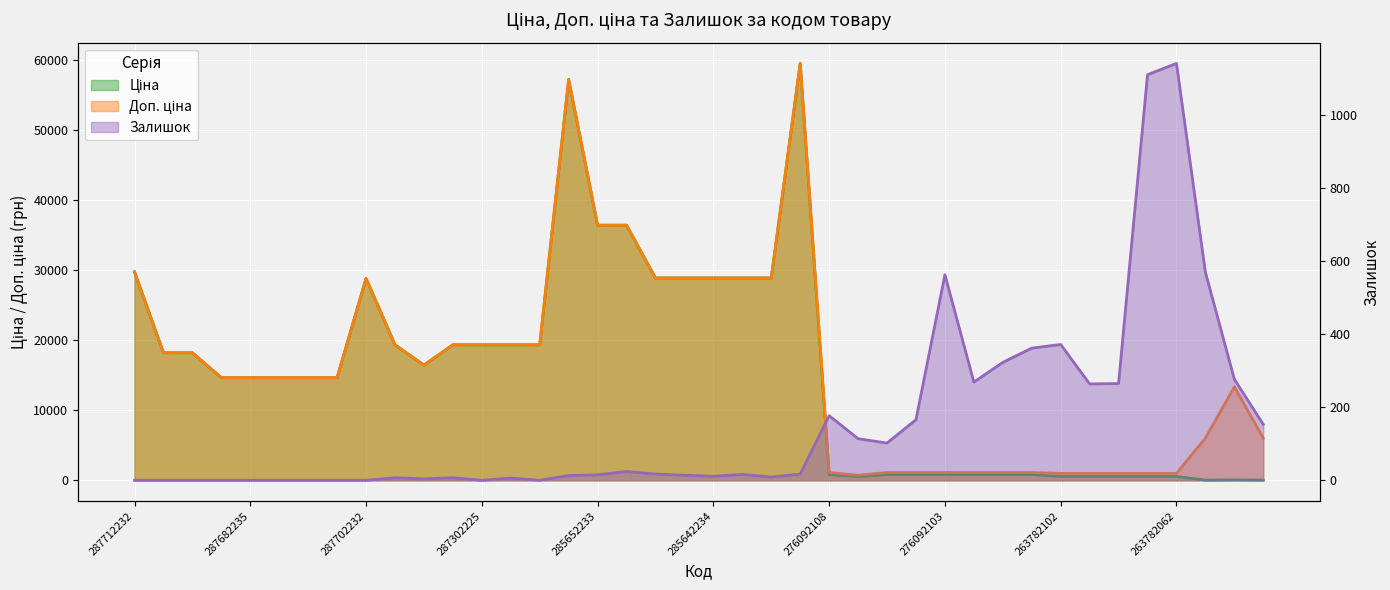

Between 276092105 and 285642233, which is larger?

285642233